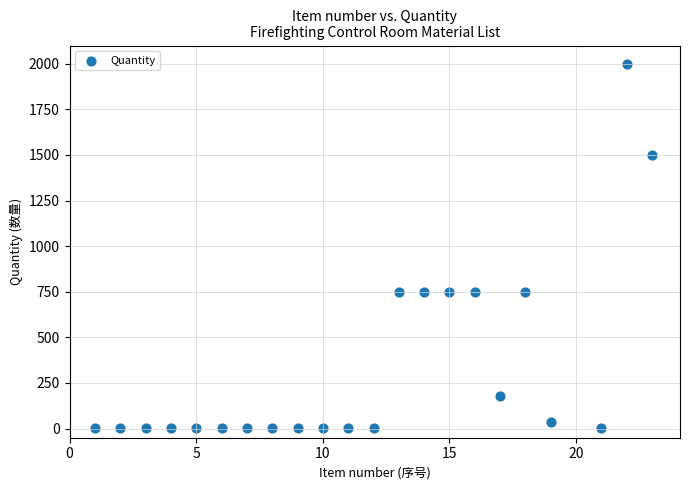

What is the range of X values (max minus min)?

22